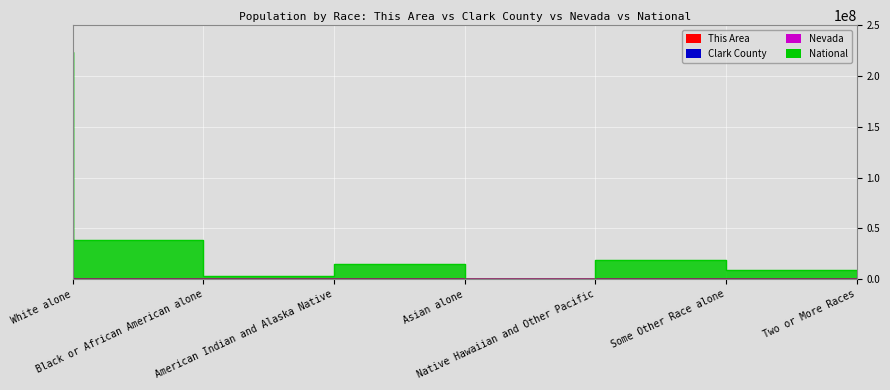

In This Area, how many points are lower than both neighbors (excluding endpoints)?

2